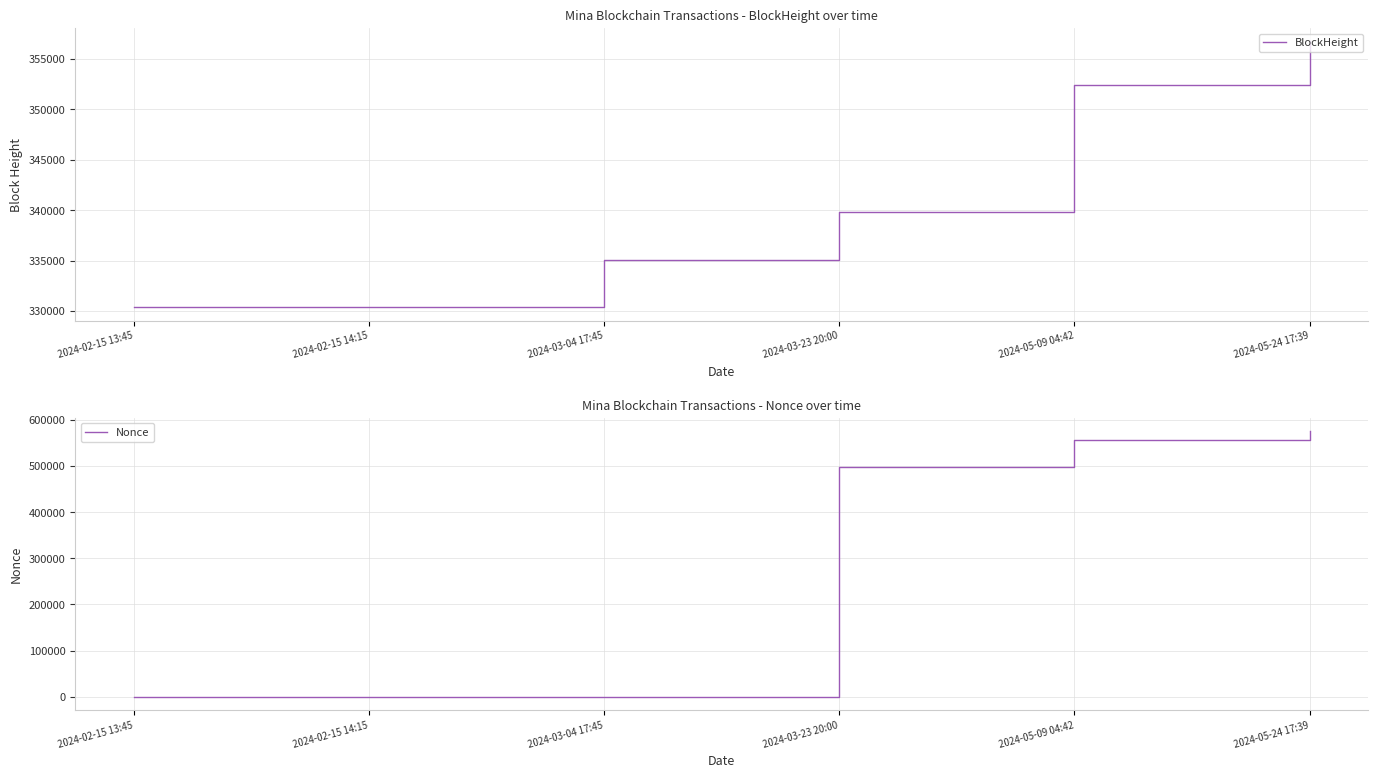

What is the value of the BlockHeight point at the 2nd from the left?

330375